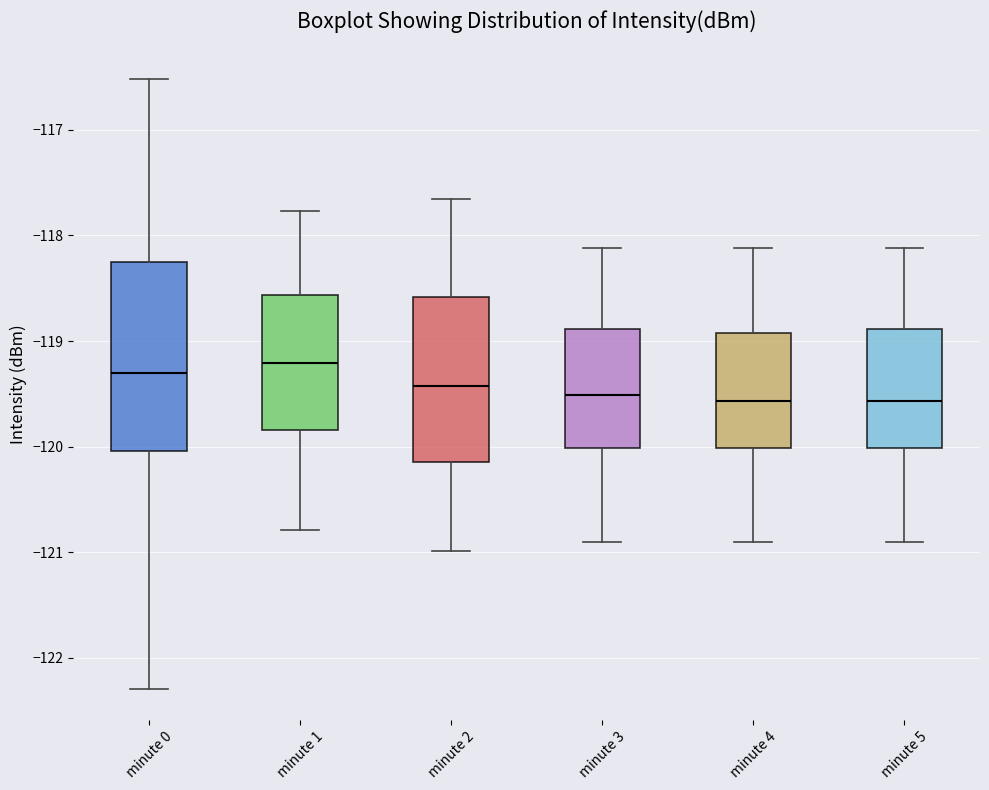

Reading left to right, transcribe this box plot: for each box, give where its median line is, the range the box spans, and where its two whiskers end, as read against the y-axis. The values are not printed on the chart, so give them approximately, as read against the axis.

minute 0: median -119.3, box -120.0 to -118.3, whiskers -122.3 to -116.5
minute 1: median -119.2, box -119.8 to -118.6, whiskers -120.8 to -117.8
minute 2: median -119.4, box -120.1 to -118.6, whiskers -121.0 to -117.7
minute 3: median -119.5, box -120.0 to -118.9, whiskers -120.9 to -118.1
minute 4: median -119.6, box -120.0 to -118.9, whiskers -120.9 to -118.1
minute 5: median -119.6, box -120.0 to -118.9, whiskers -120.9 to -118.1